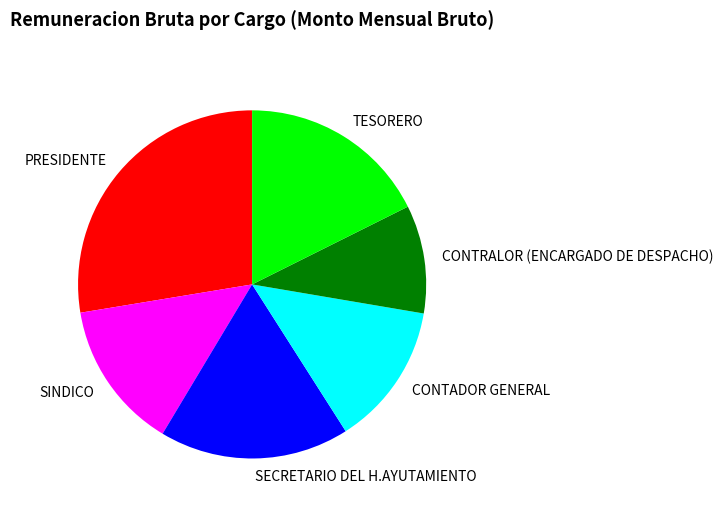

What is the largest slice in the pie chart?

PRESIDENTE